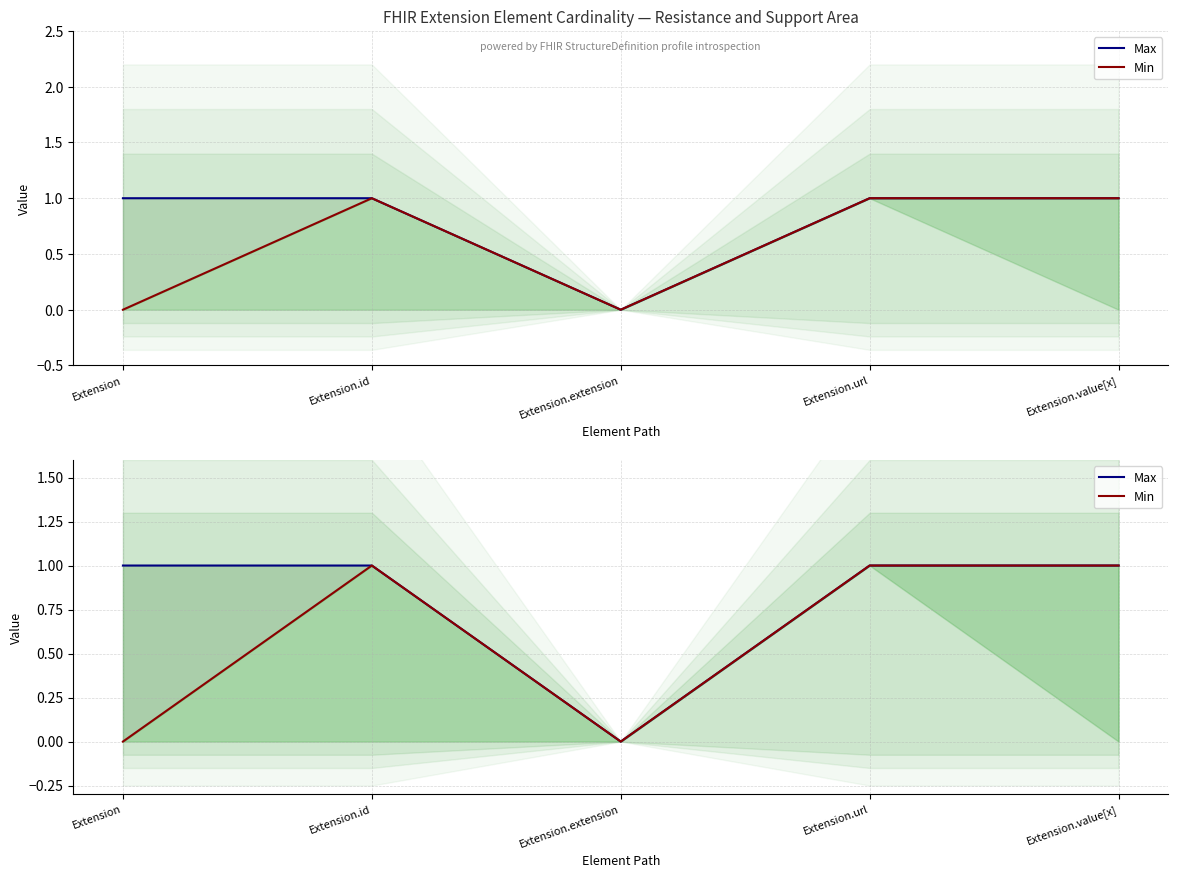

Which label corresponds to the largest value in the chart?

Extension